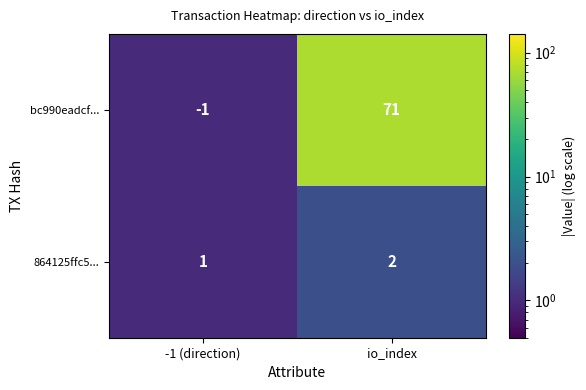

Which series has the largest range (max minus min)?

bc990eadcf...